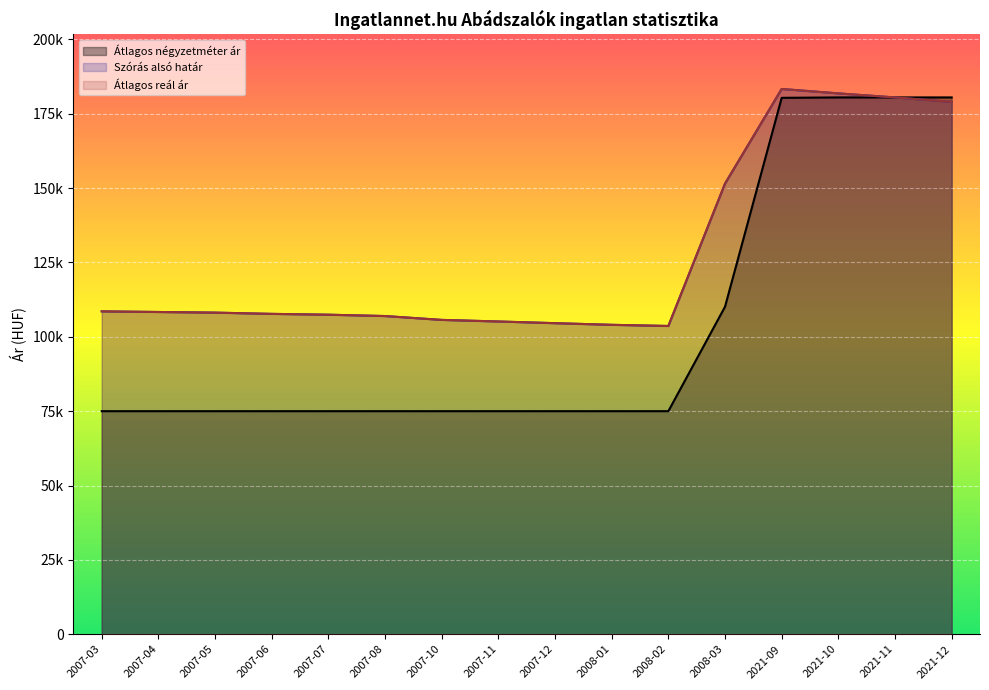

How many categories are shown in the chart?

16